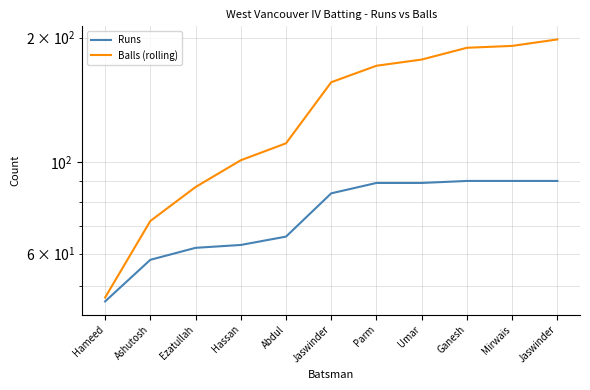

What is the difference between the maximum and minimum values in the Runs series?

44